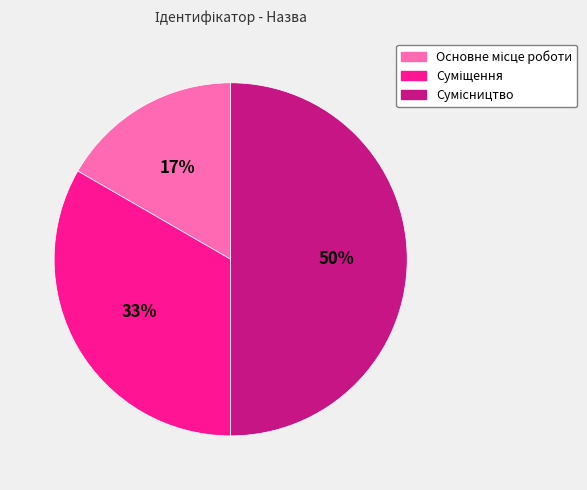

To the nearest percent, what is the average slice percentage?

33%